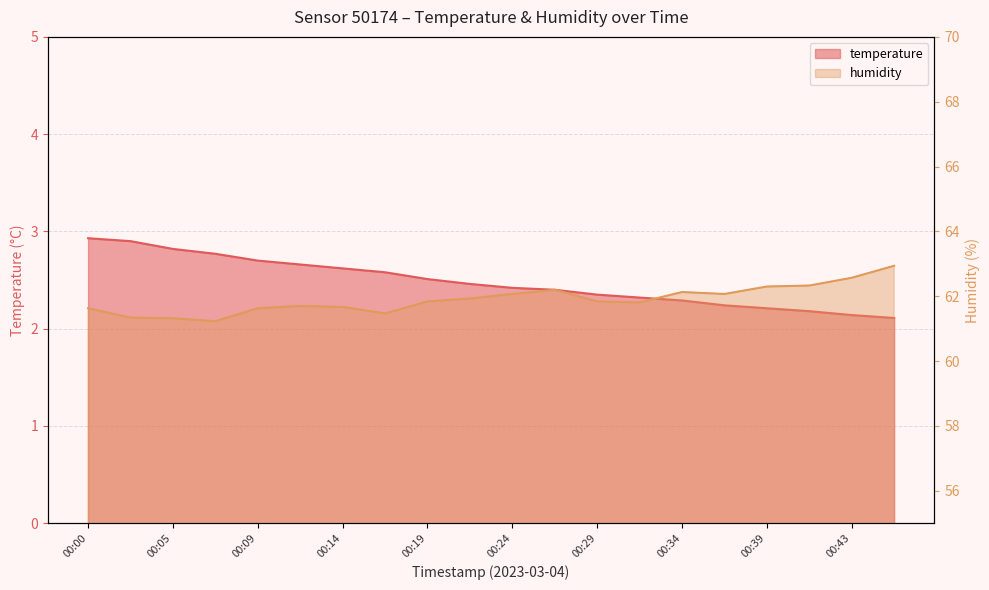

What is the sum of the humidity values at 00:41 and 00:19?

124.2